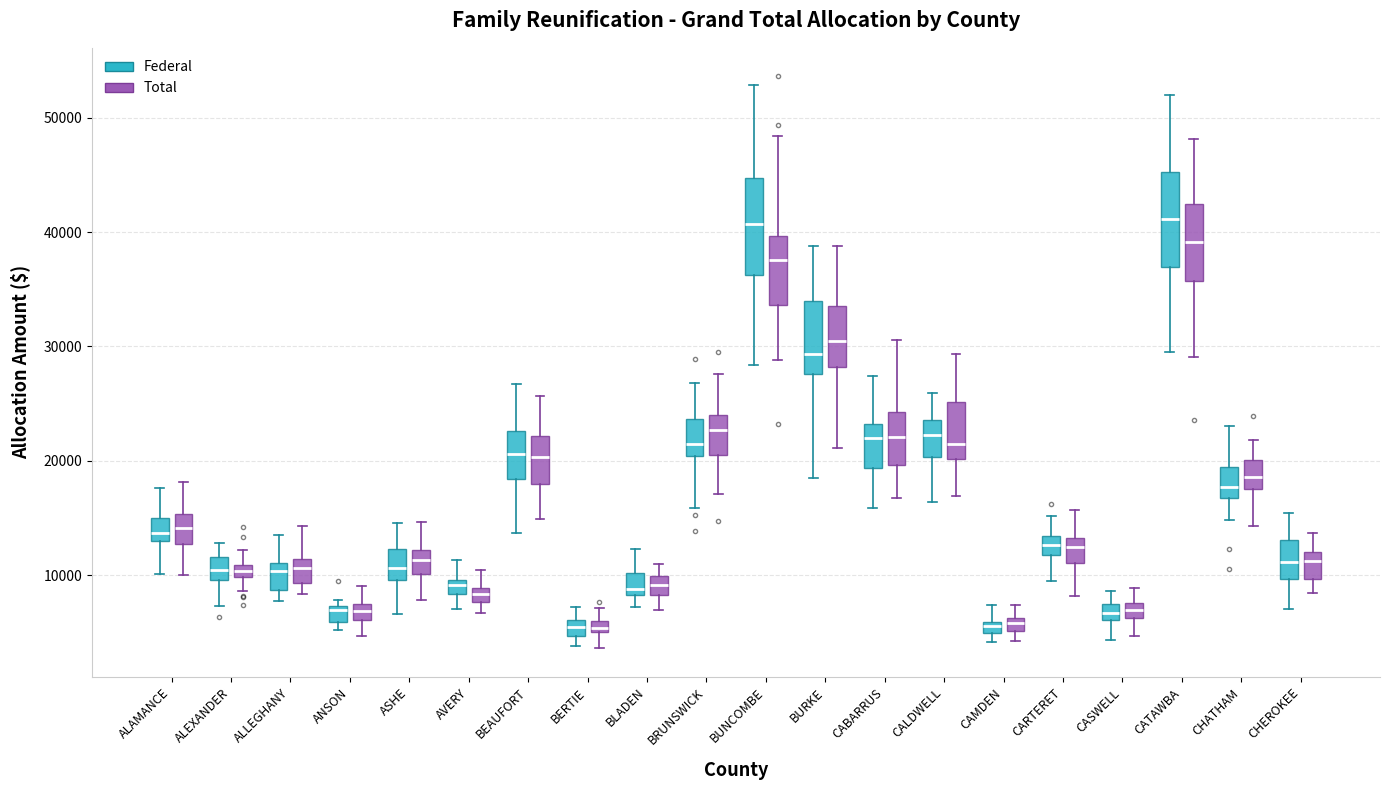

Where does the upper whisker of the box for CARTERET (Federal) end on the y-axis? The values are not printed on the chart, so give them approximately, as read against the axis.

15000